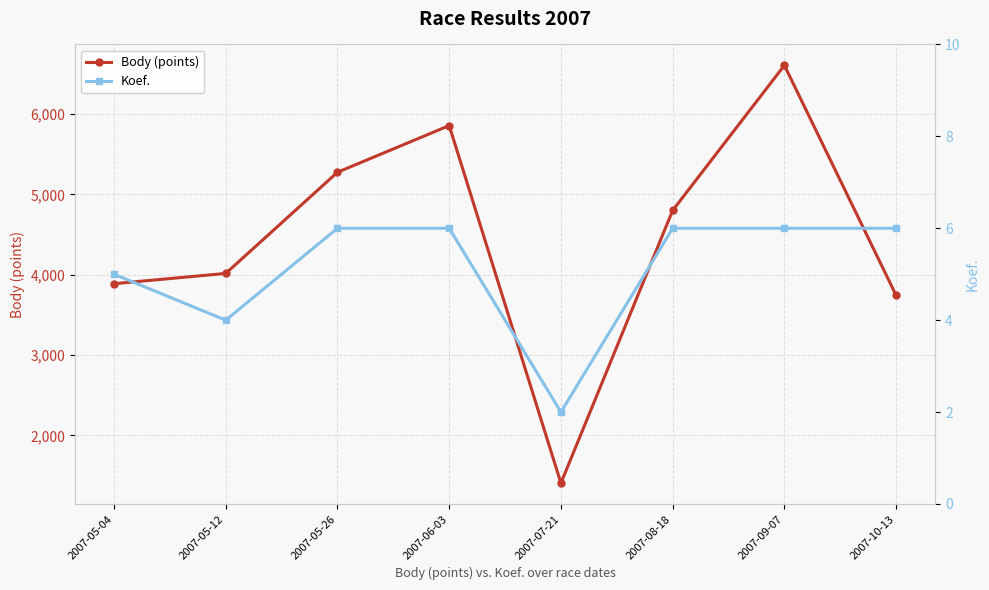

What value does the Body (points) series have at 2007-09-07?

6606